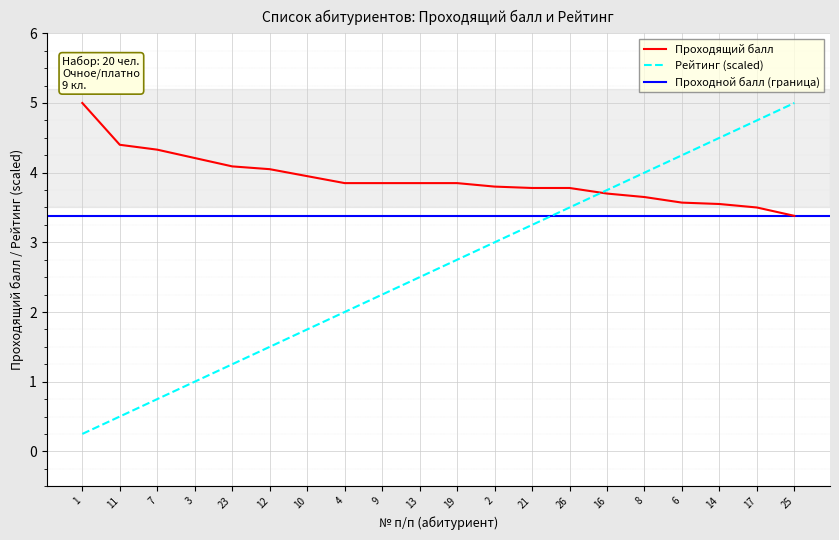

Is this an area chart (filled region under the line)?

No